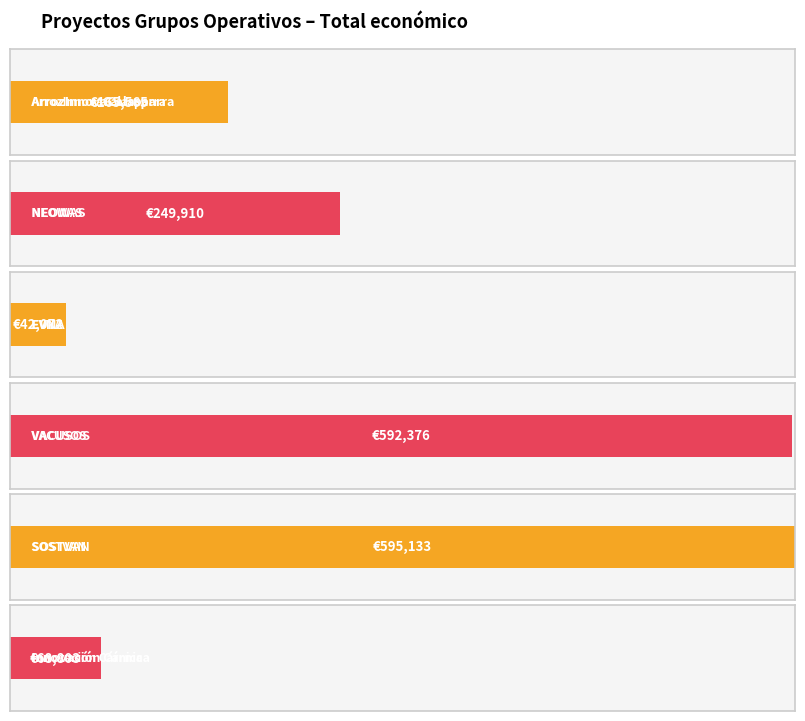

How many bars are there in total?

6